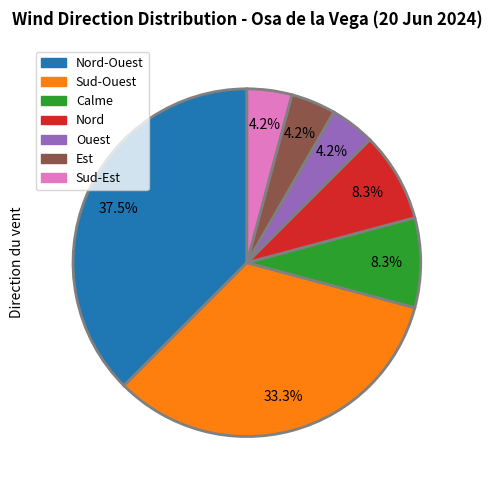

Is there any slice that represents more than half of the pie?

No